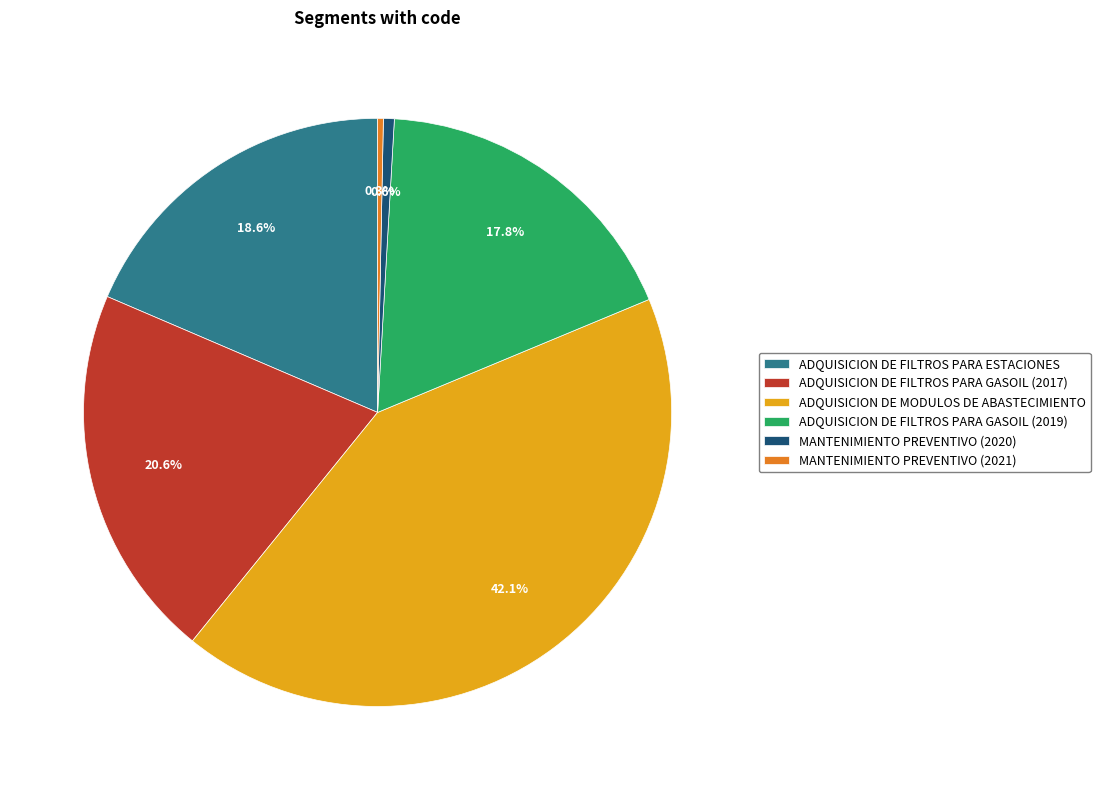

How many slices are in this pie chart?

6